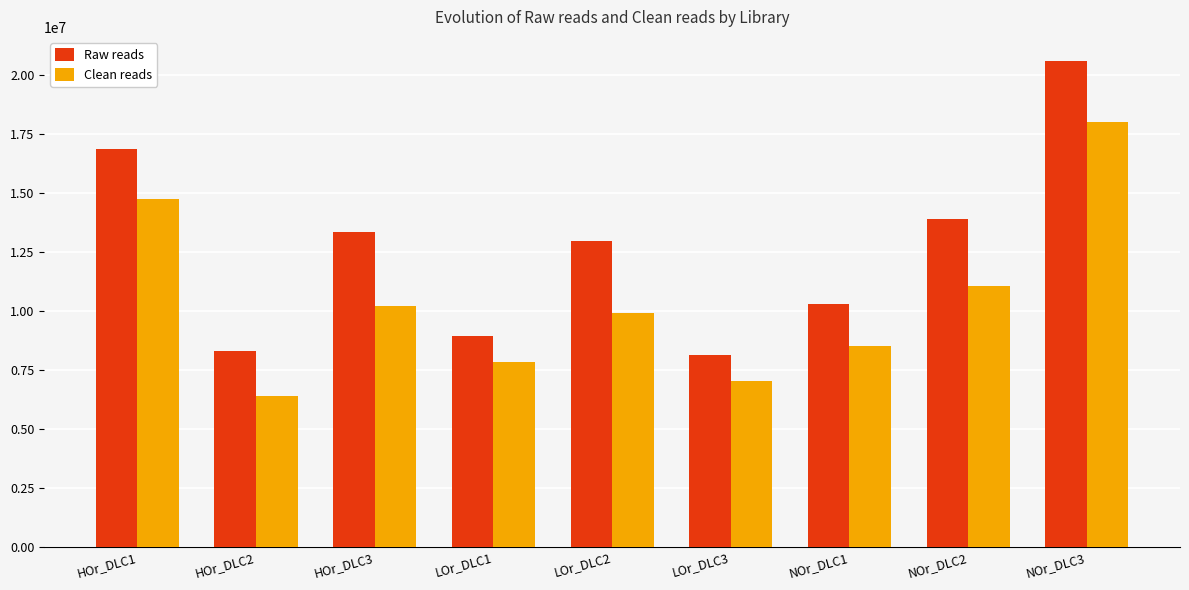

What is the difference between the Clean reads values at NOr_DLC3 and LOr_DLC1?

10164908